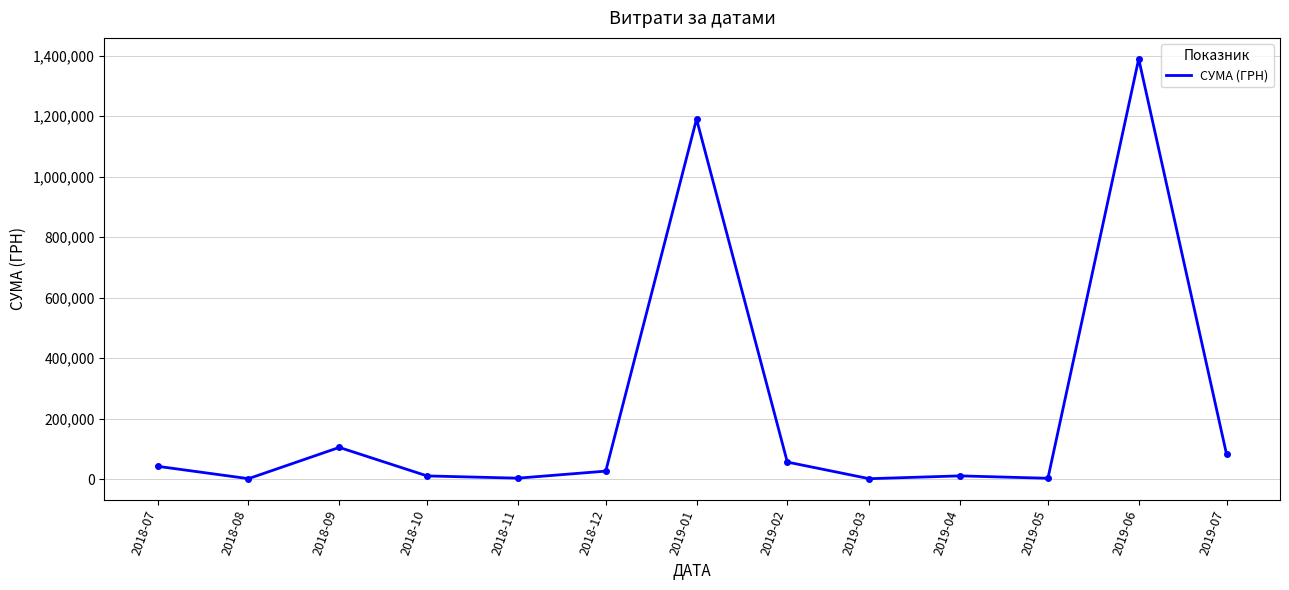

The value at 2019-07 is 81900.8. True or false?

True